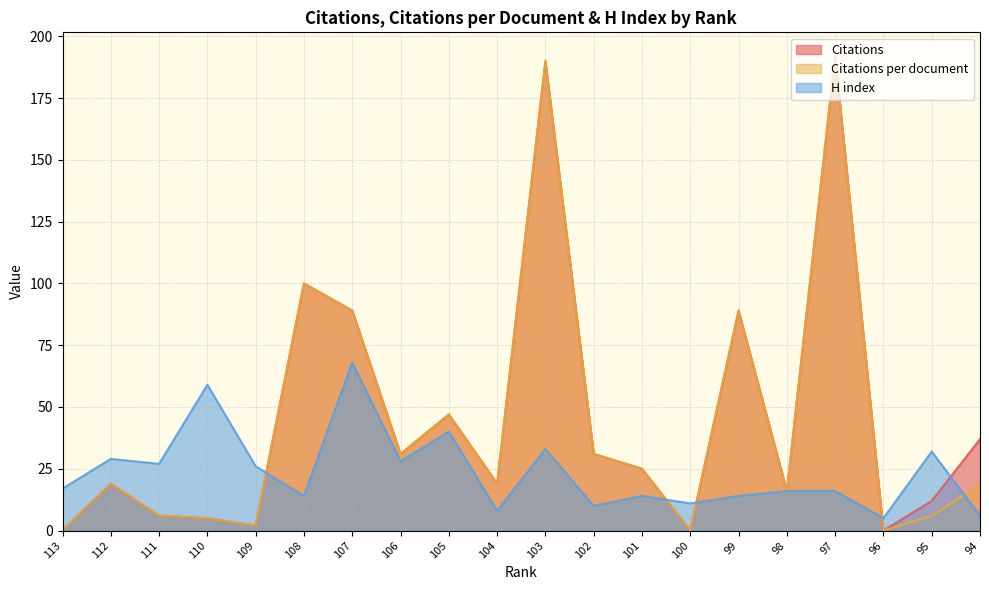

At which category does Citations reach its first local valley?

109